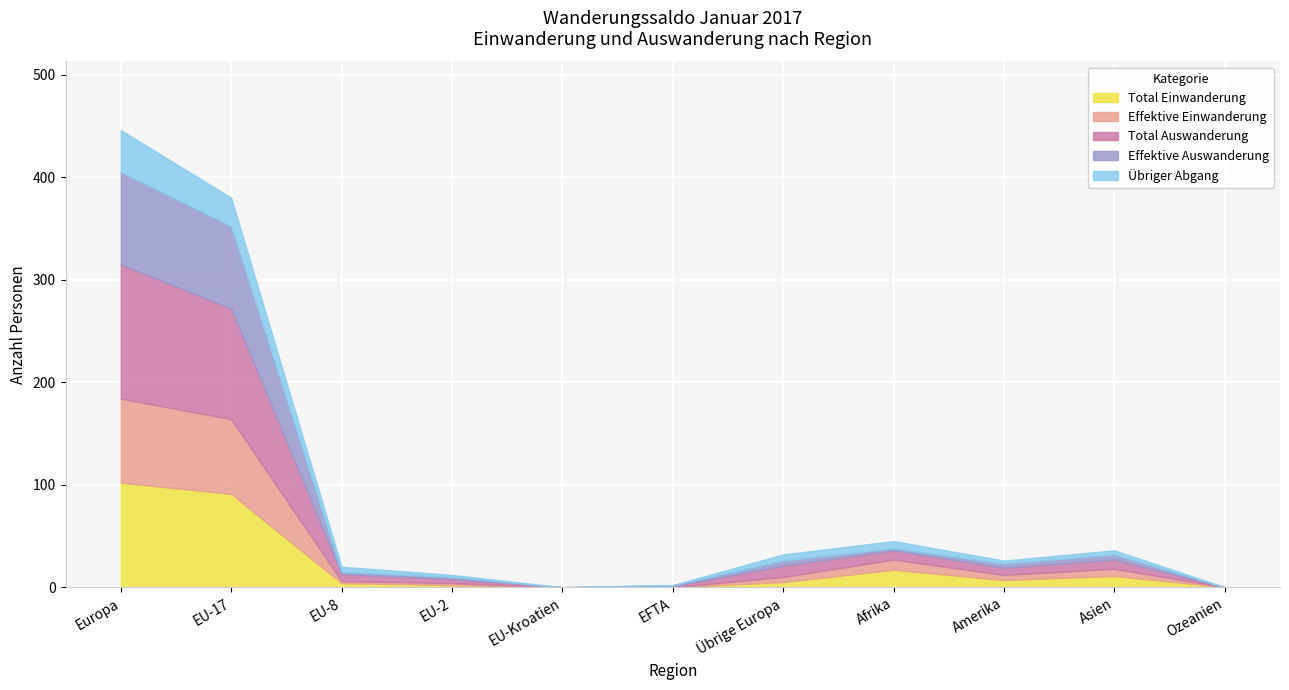

Which has a higher value, Amerika or EFTA?

Amerika